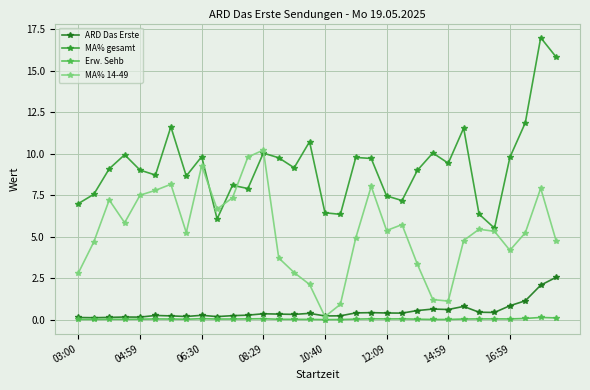

How many lines are shown in the chart?

4